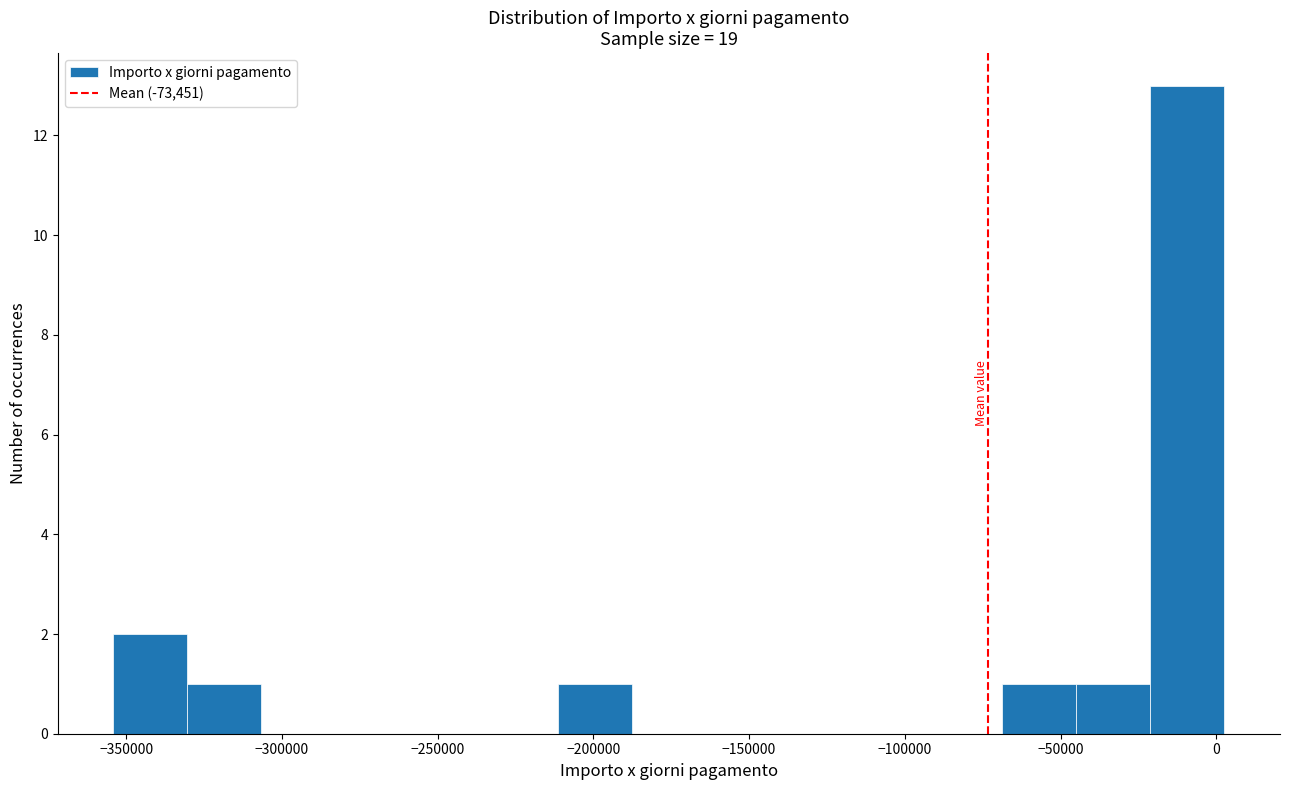

Reading left to right, transcribe this chart: for each bar, give the range it covers on the x-axis and its height. Neither the bar edges nor the heights are printed on the chart, so give them approximately, as read against the axes.

-355000 to -330000: 2
-330000 to -305000: 1
-305000 to -285000: 0
-285000 to -260000: 0
-260000 to -235000: 0
-235000 to -210000: 0
-210000 to -190000: 1
-190000 to -165000: 0
-165000 to -140000: 0
-140000 to -115000: 0
-115000 to -95000: 0
-95000 to -70000: 0
-70000 to -45000: 1
-45000 to -20000: 1
-20000 to 5000: 13